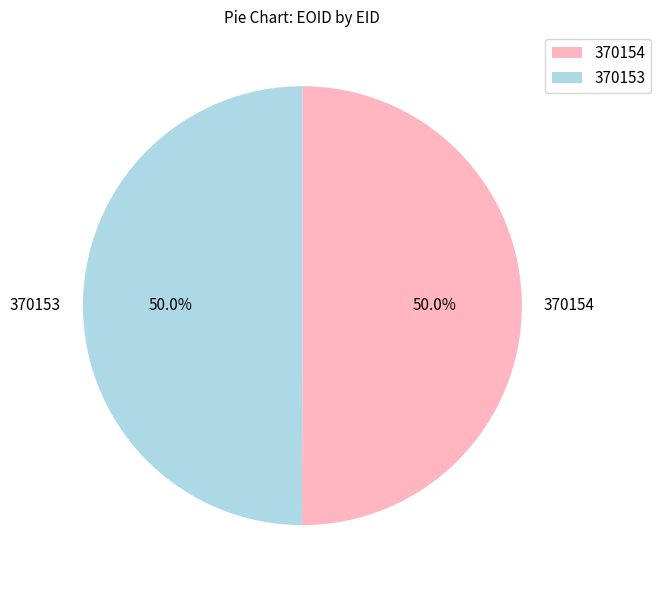

How many slices are in this pie chart?

2